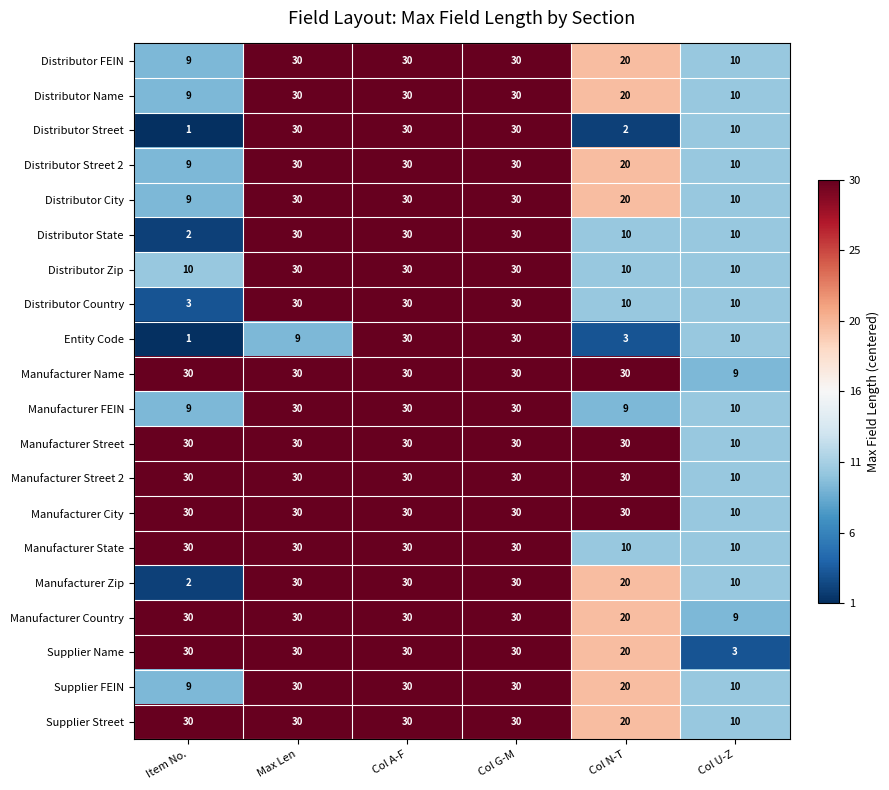

How many distinct data groups are displayed?

20